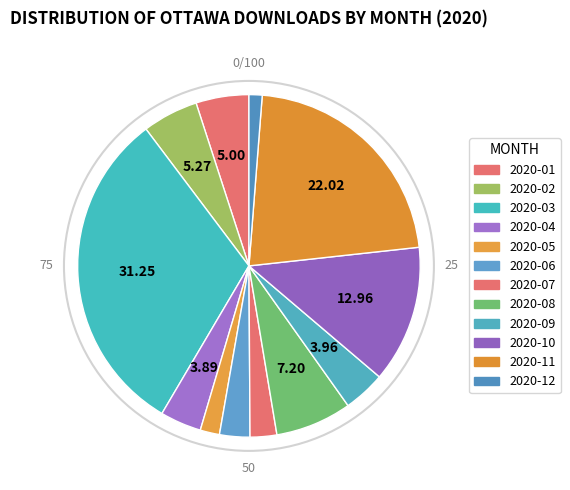

Does any single category account for the majority?

No